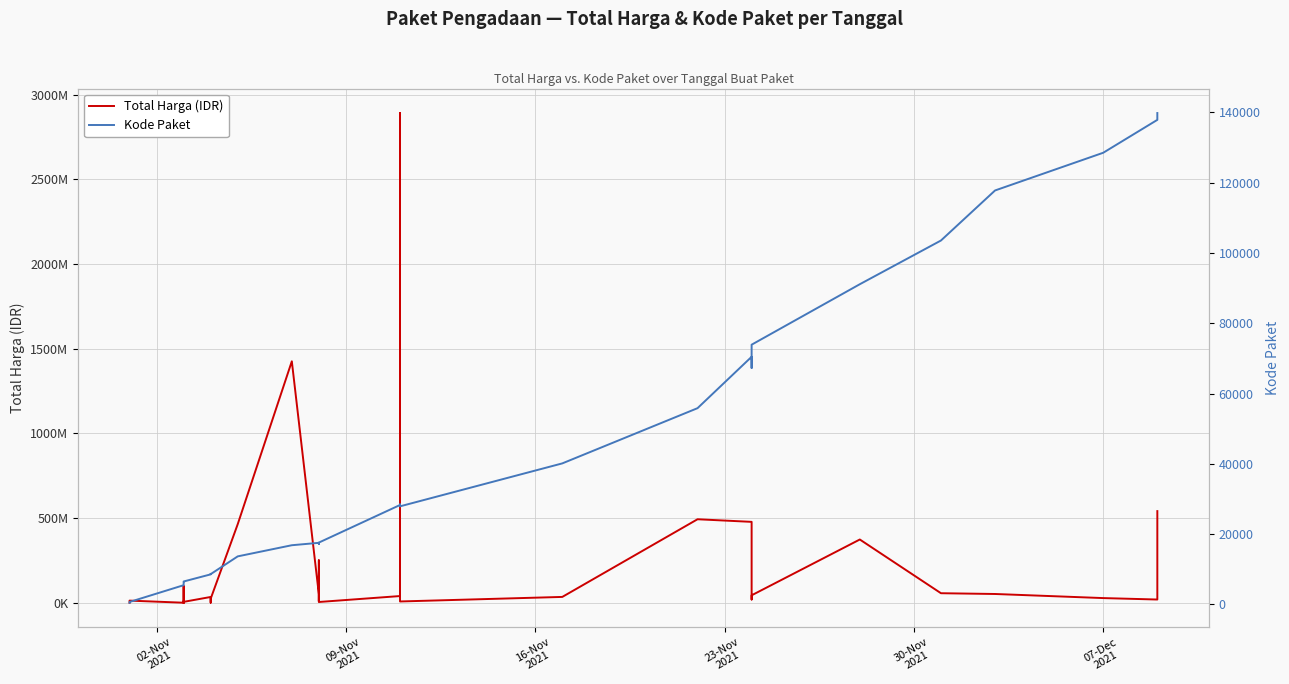

Which series changed the most between 02-Nov
2021 and 07-Dec
2021?

Total Harga